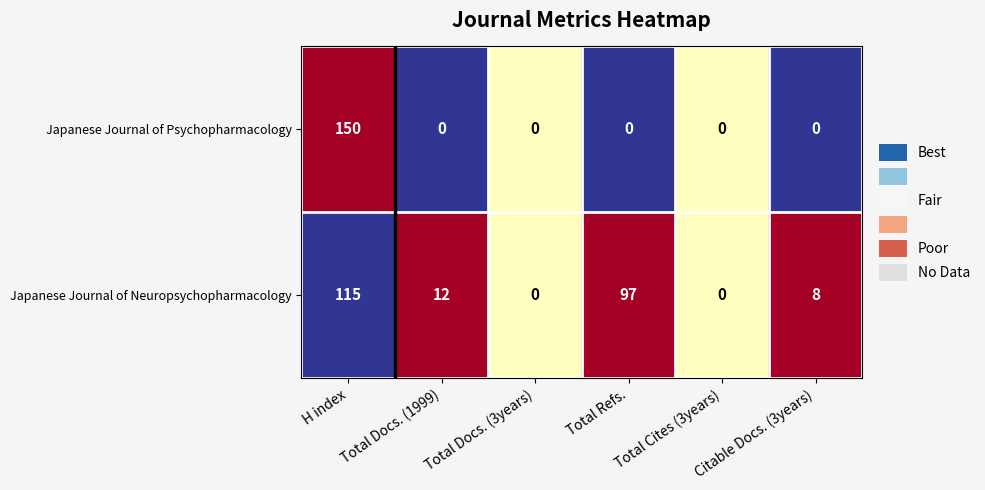

What is the difference between the Japanese Journal of Psychopharmacology values at Total Docs. (1999) and H index?

150